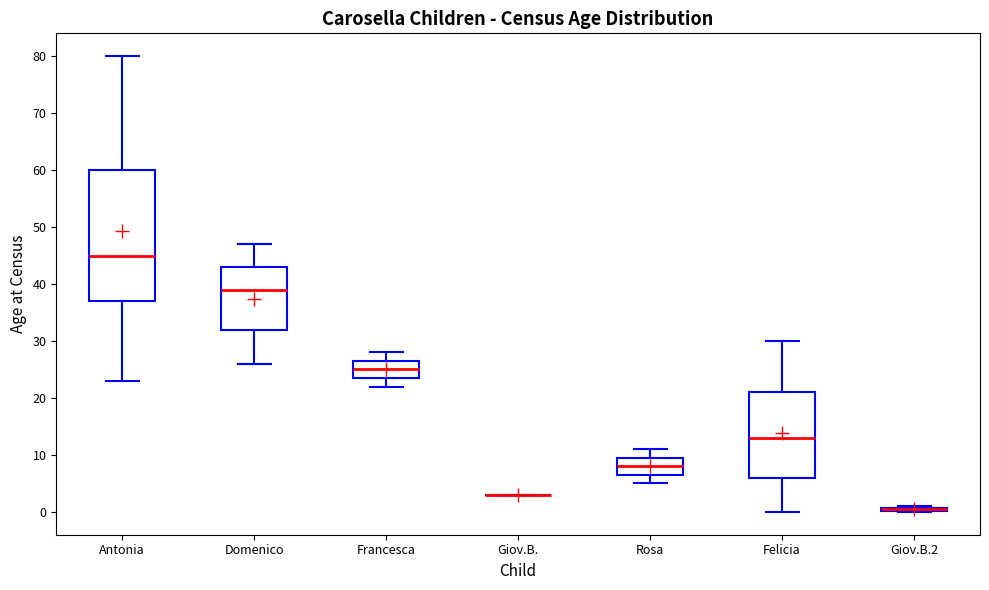

Which box is the tallest, from its lower edge to its upper edge?

Antonia